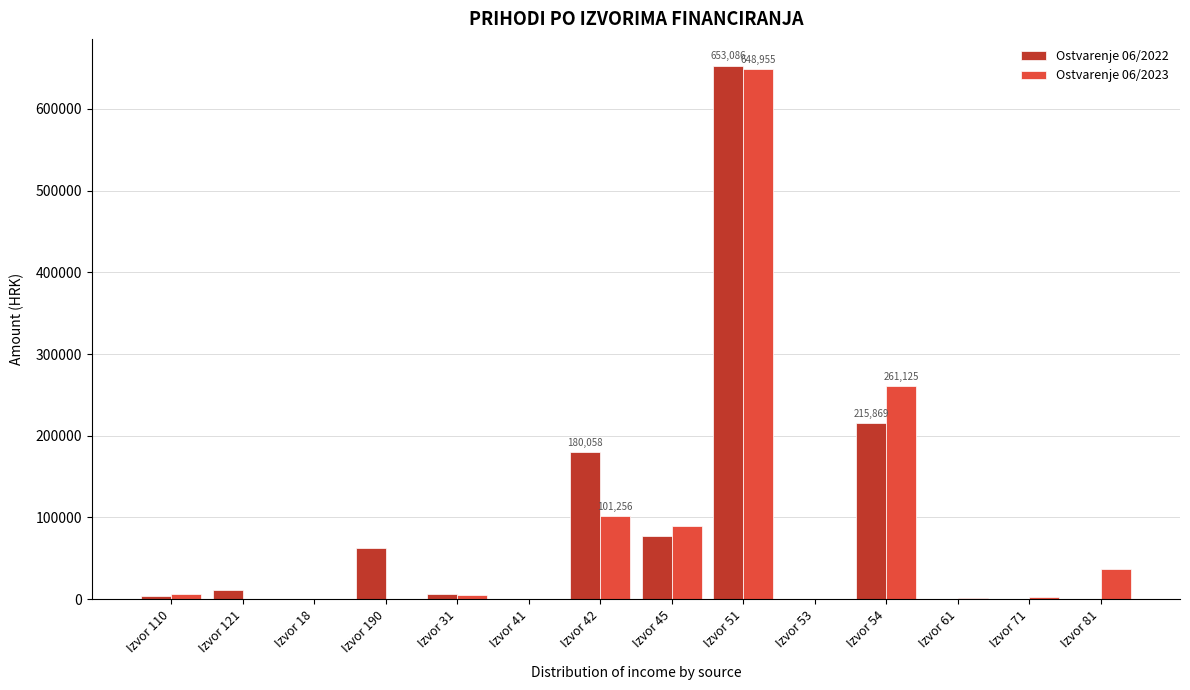

At which category is the sum across all series the highest?

Izvor 51